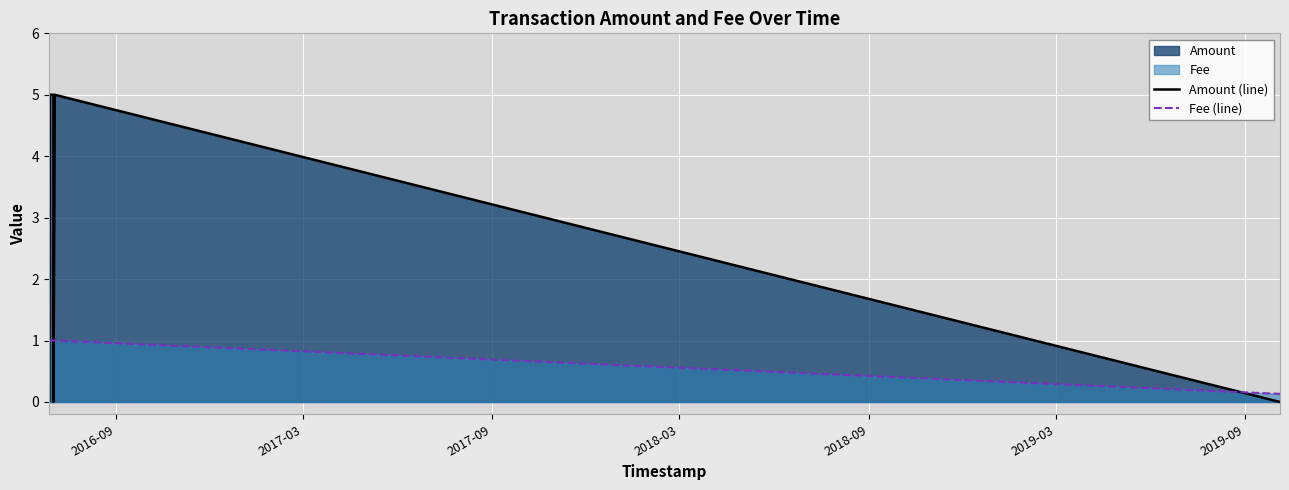

True or false: Fee (line) has more than 0 points higher than both neighbors.

False